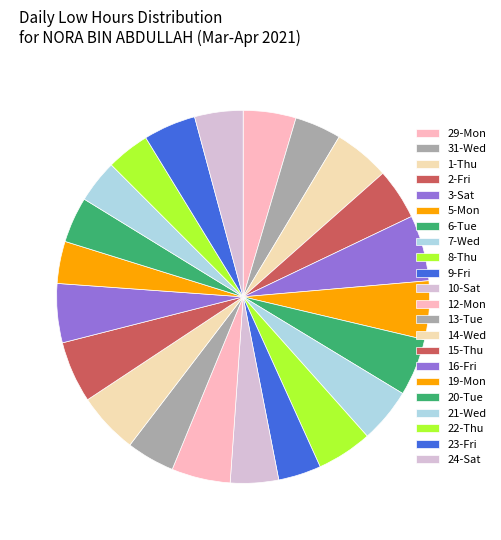

Which has a higher value, 23-Fri or 22-Thu?

23-Fri